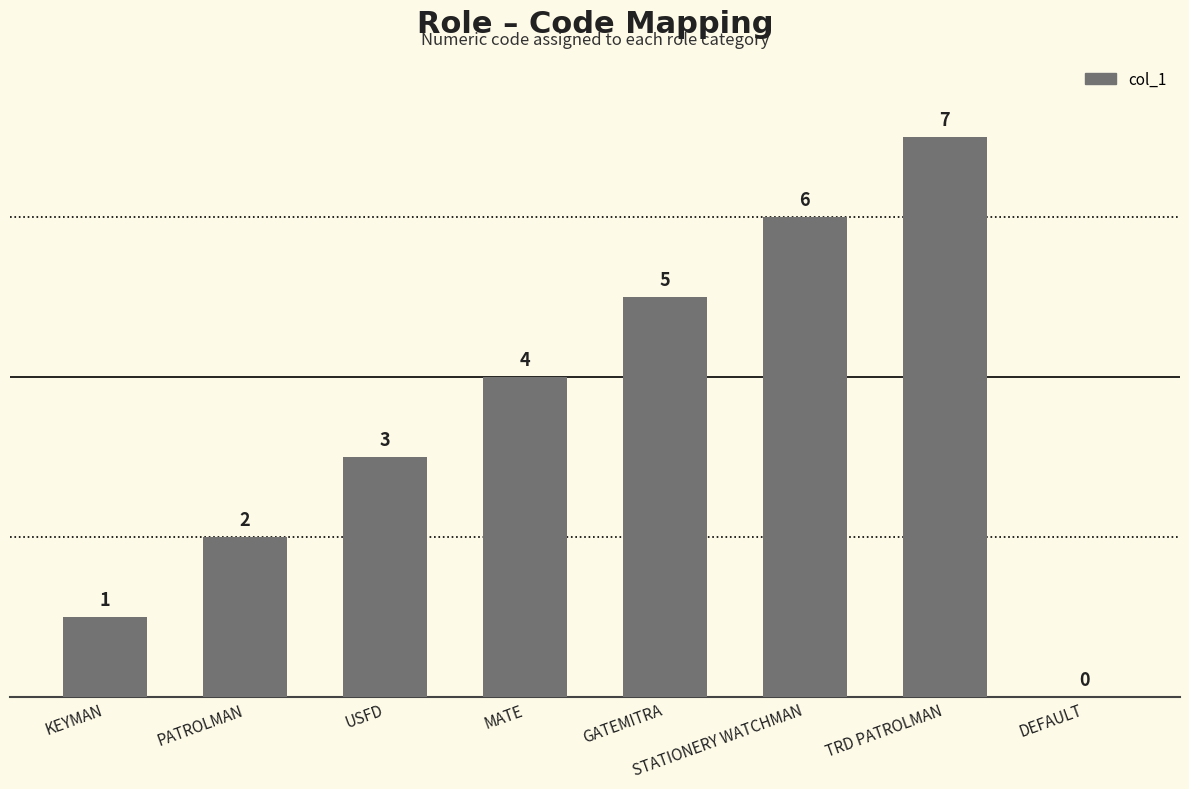

What is the ratio of the value at GATEMITRA to the value at TRD PATROLMAN?

0.7